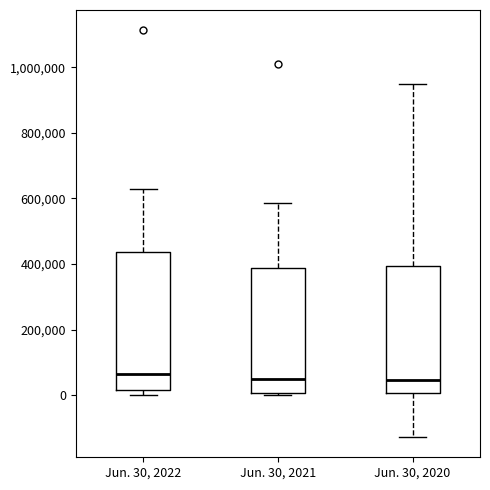

Where does the median line of the box for Jun. 30, 2021 sit on the y-axis? The values are not printed on the chart, so give them approximately, as read against the axis.

60000